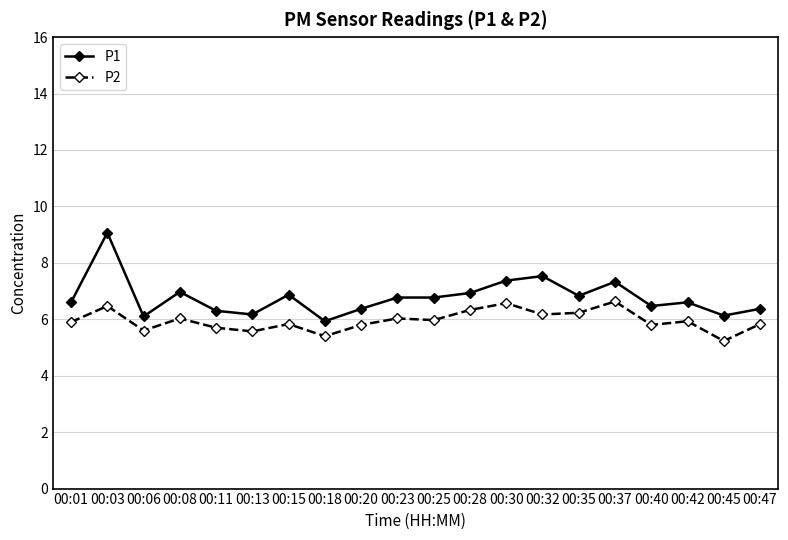

How many categories are shown in the chart?

20